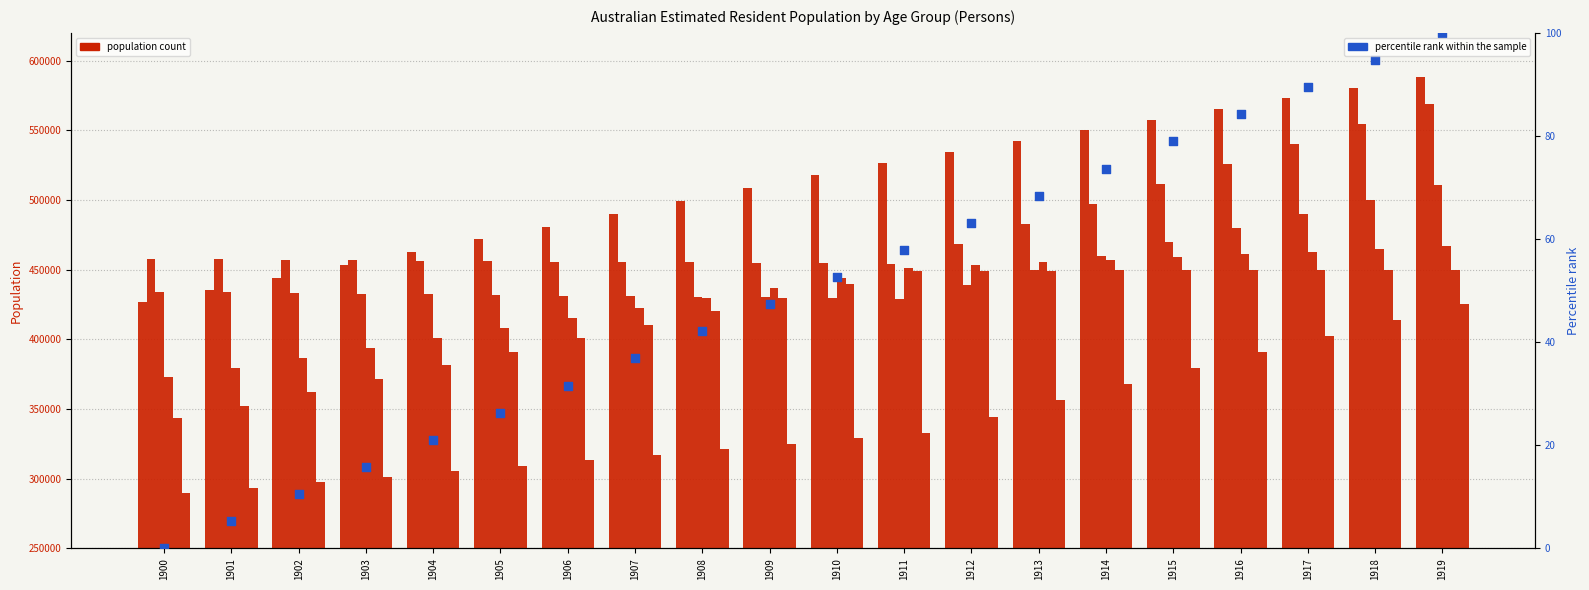

Approximately how many times larger is the value at 1917 compared to 1915?

1.1